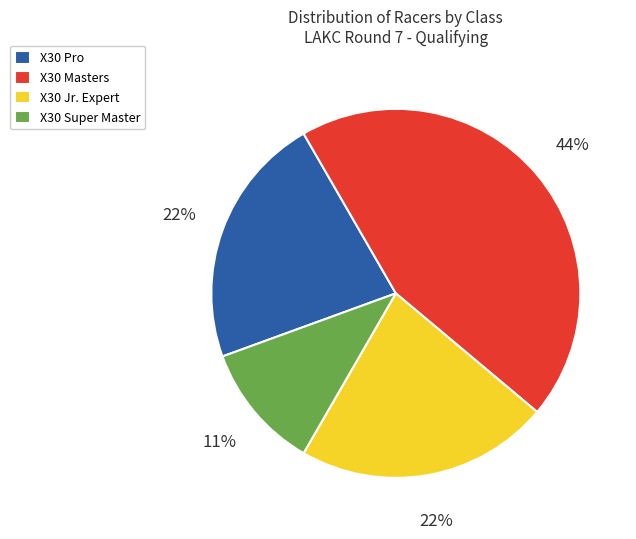

To the nearest percent, what portion does X30 Super Master represent?

11%